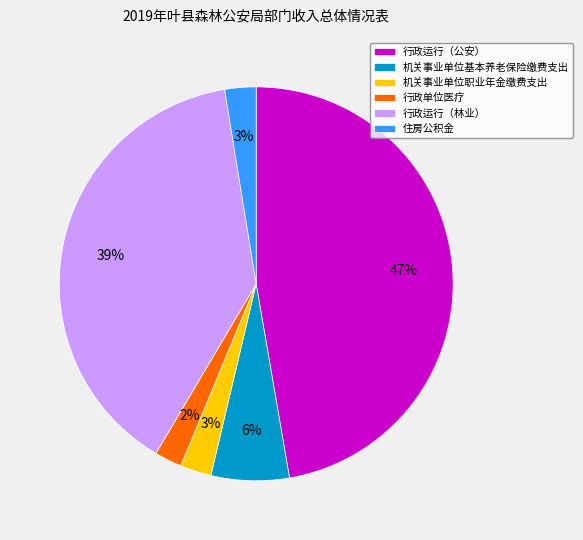

Is it true that 行政运行（公安） is 62% of the pie?

False